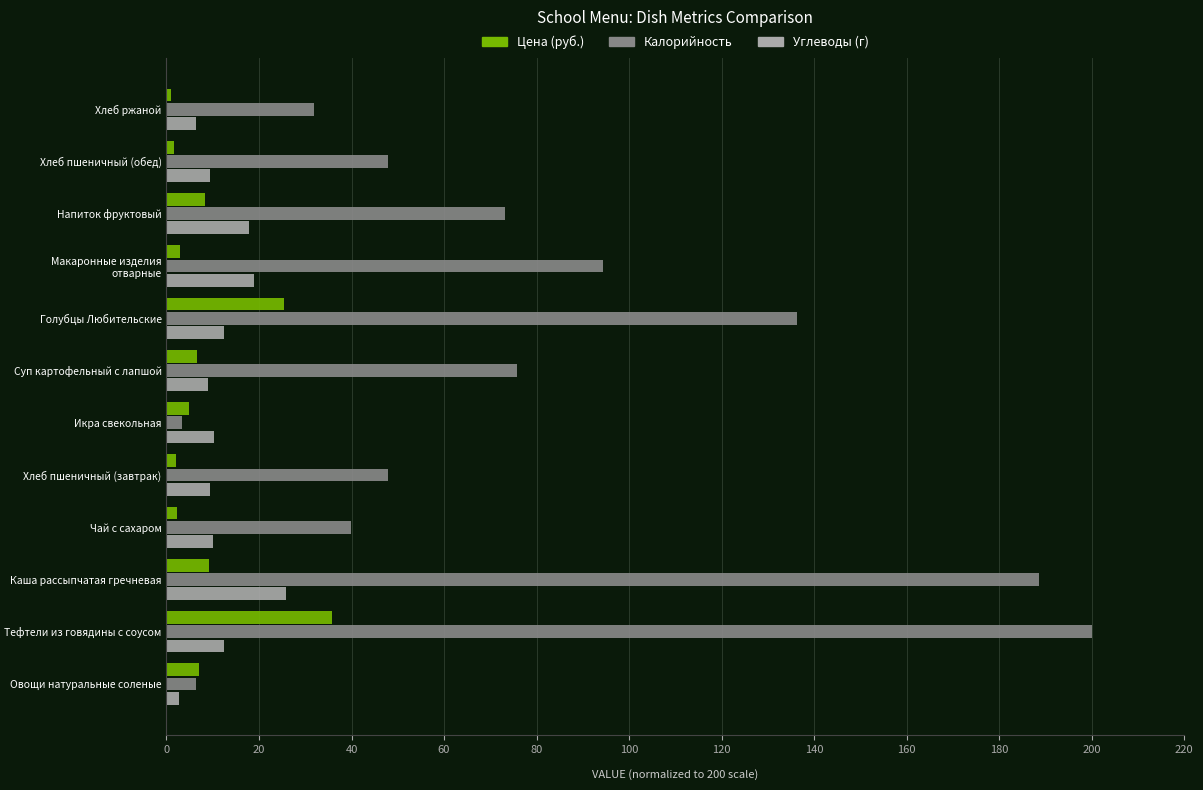

Which series has the largest range (max minus min)?

Калорийность